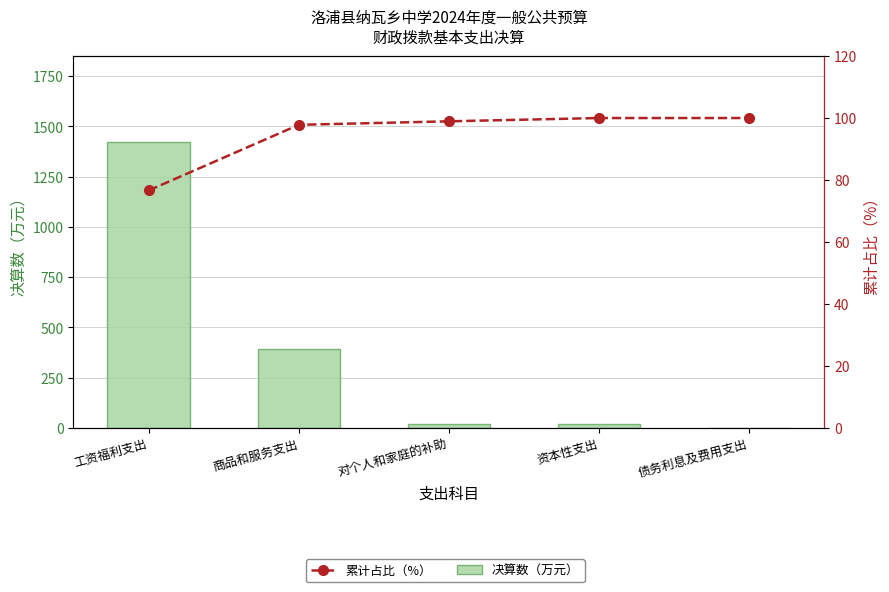

Is it true that 决算数（万元） equals 5.5 at 对个人和家庭的补助?

False